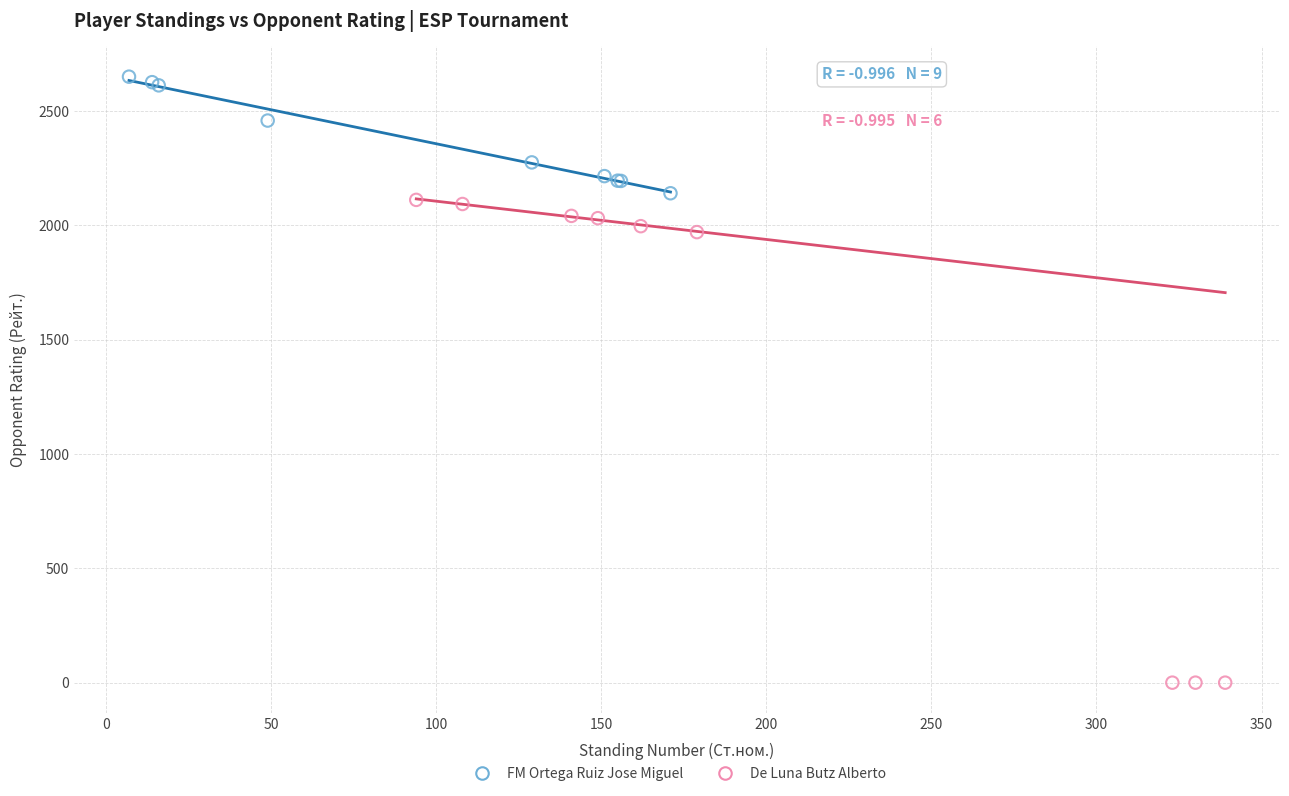

Which series reaches the minimum Y coordinate?

De Luna Butz Alberto